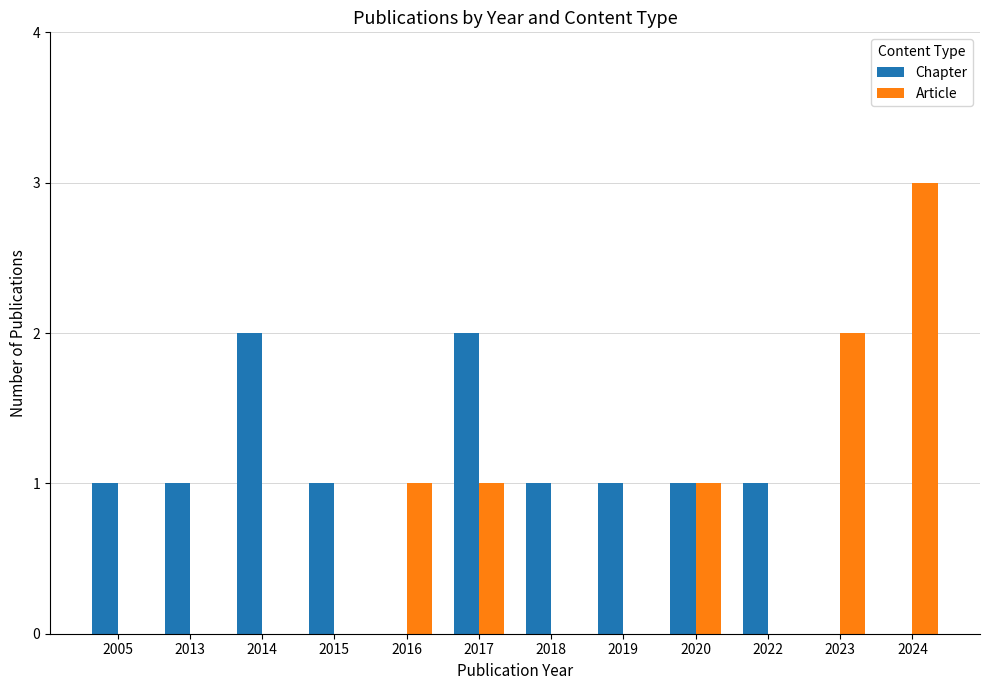

Reading left to right, extract all data points from this chart.

Chapter: 2005=1	2013=1	2014=2	2015=1	2016=0	2017=2	2018=1	2019=1	2020=1	2022=1	2023=0	2024=0
Article: 2005=0	2013=0	2014=0	2015=0	2016=1	2017=1	2018=0	2019=0	2020=1	2022=0	2023=2	2024=3